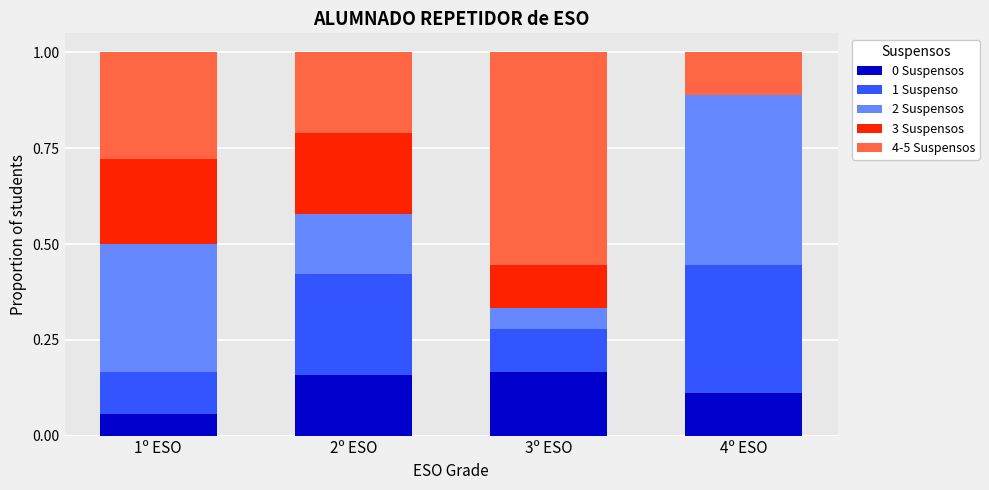

How many series are shown in this chart?

5